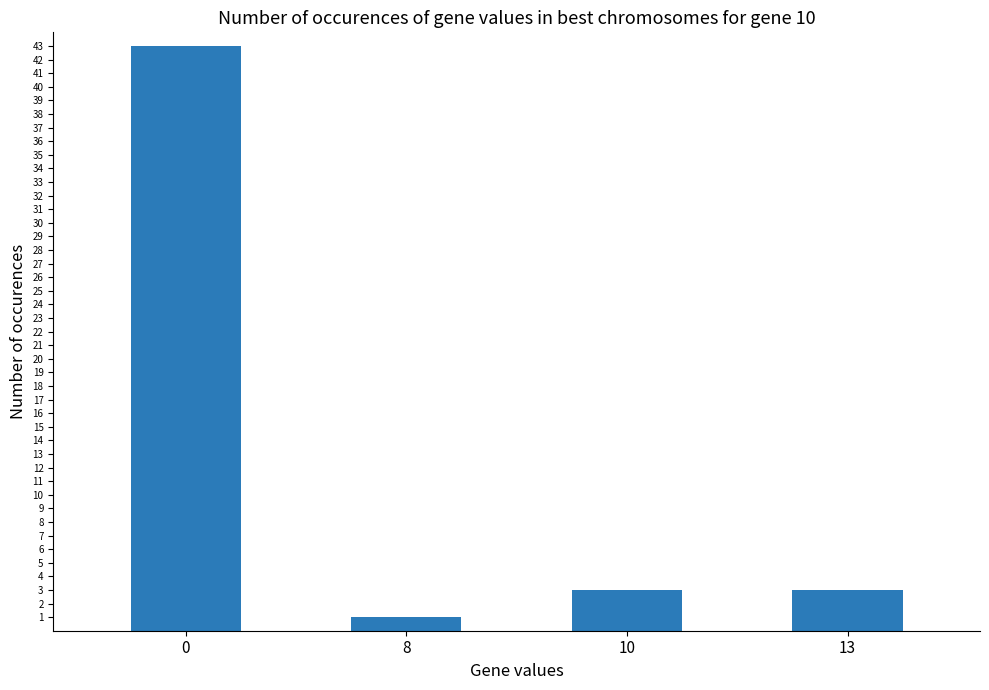

Which category has the lowest value across all series?

8